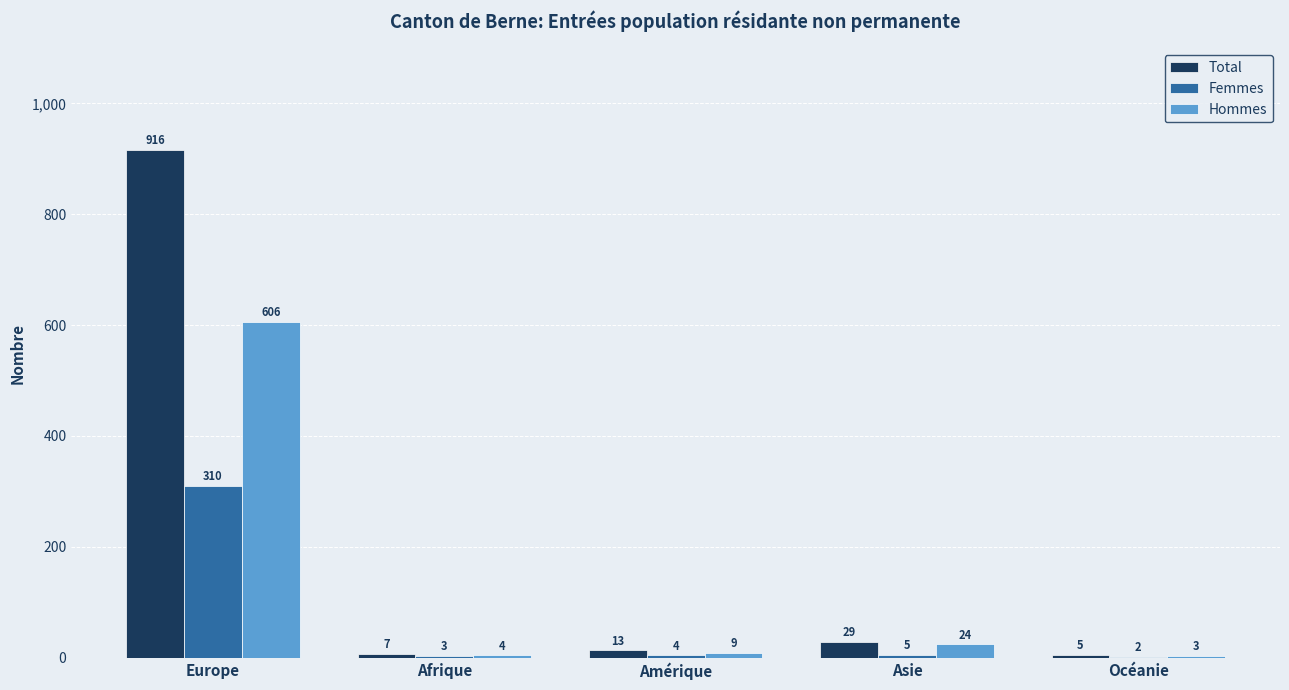

What is the highest value of the Total series?

916